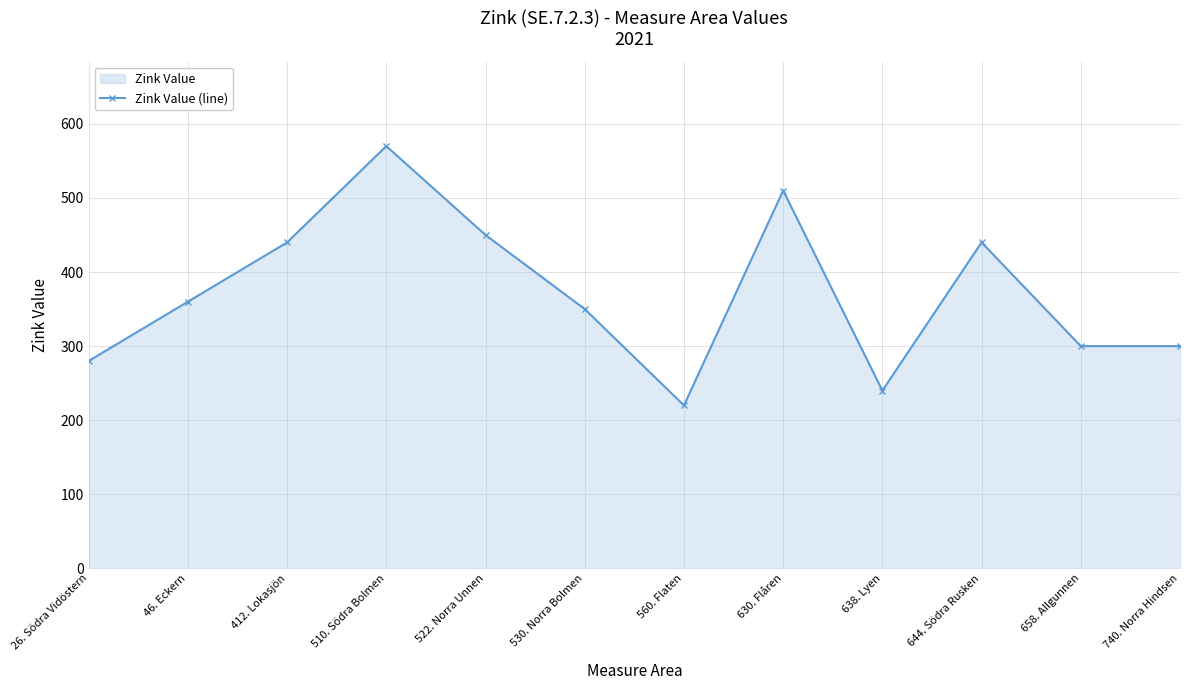

Between 740. Norra Hindsen and 560. Flaten, which is larger?

740. Norra Hindsen